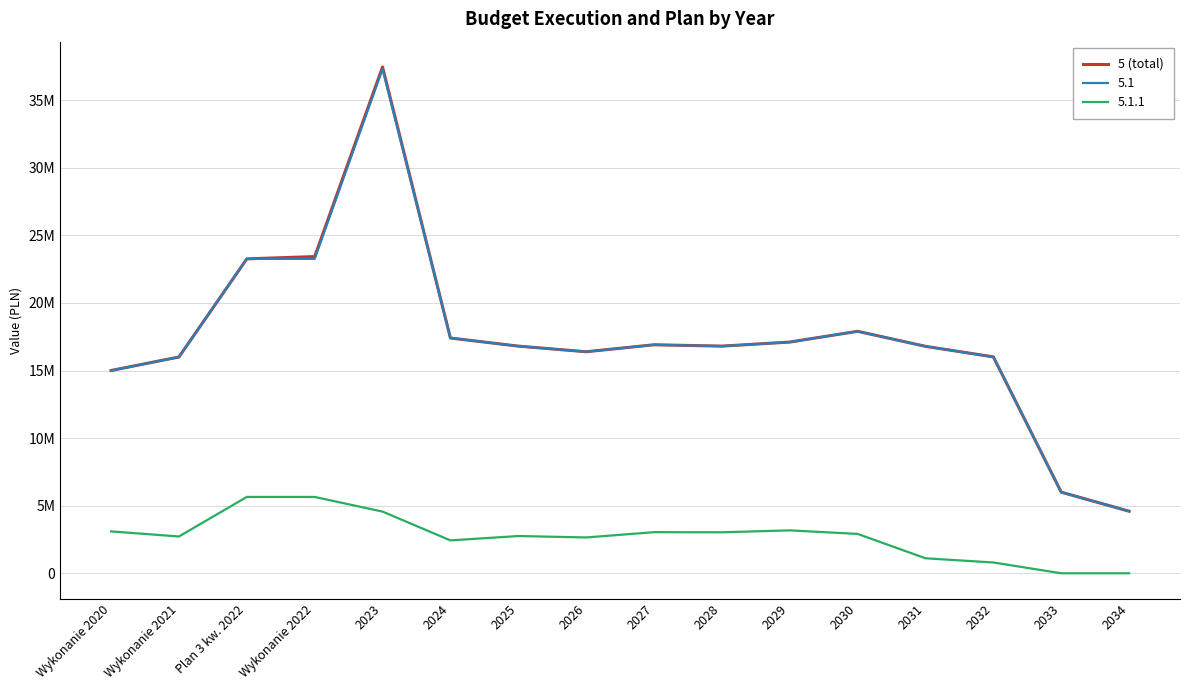

Which has a higher value, 2034 or 2026?

2026